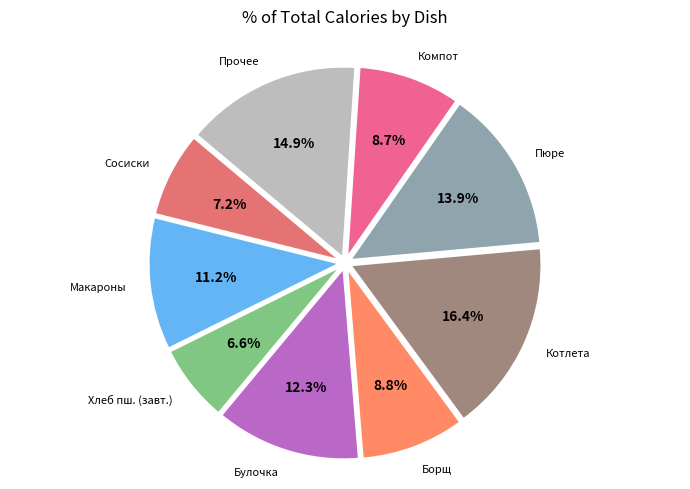

How many segments does this pie chart have?

9